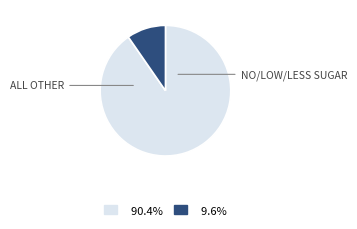

Does ALL OTHER represent more than half of the total?

Yes